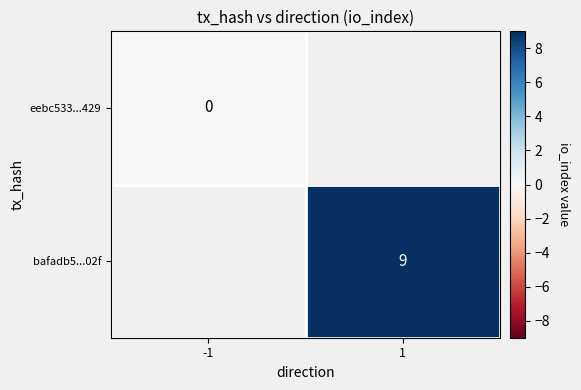

At how many categories does at least one series exceed 3?

1